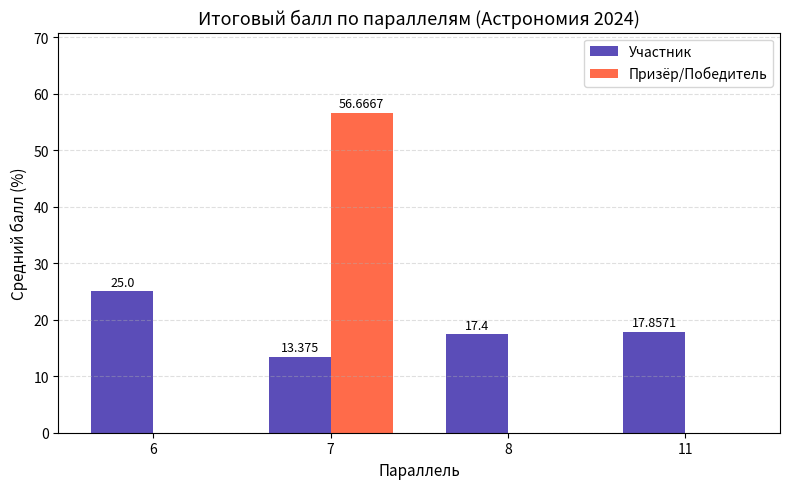

At which category is the sum across all series the highest?

7